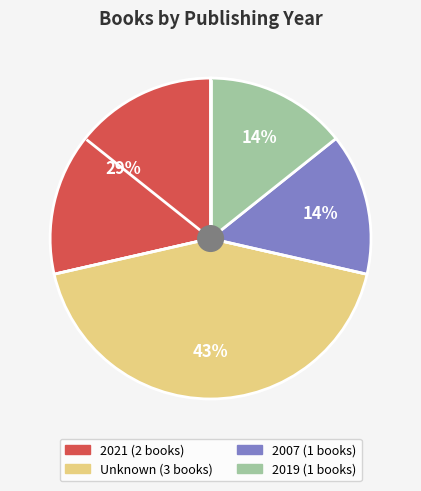

To the nearest percent, what is the average slice percentage?

25%